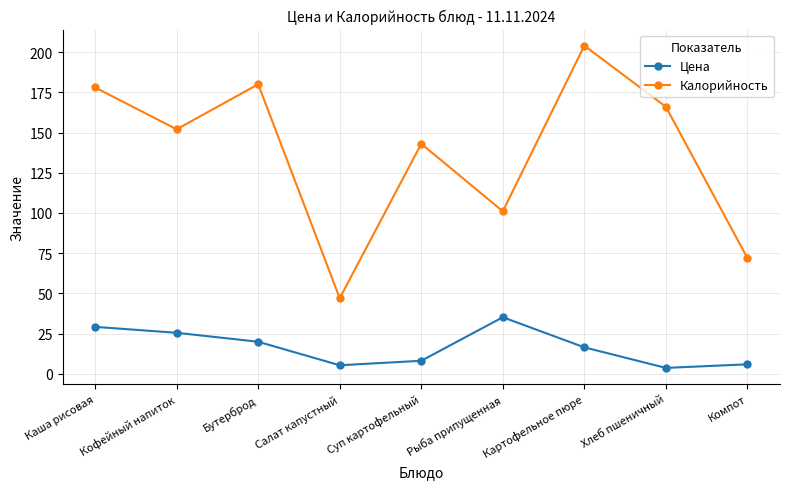

In Калорийность, how many points are higher than both neighbors (excluding endpoints)?

3